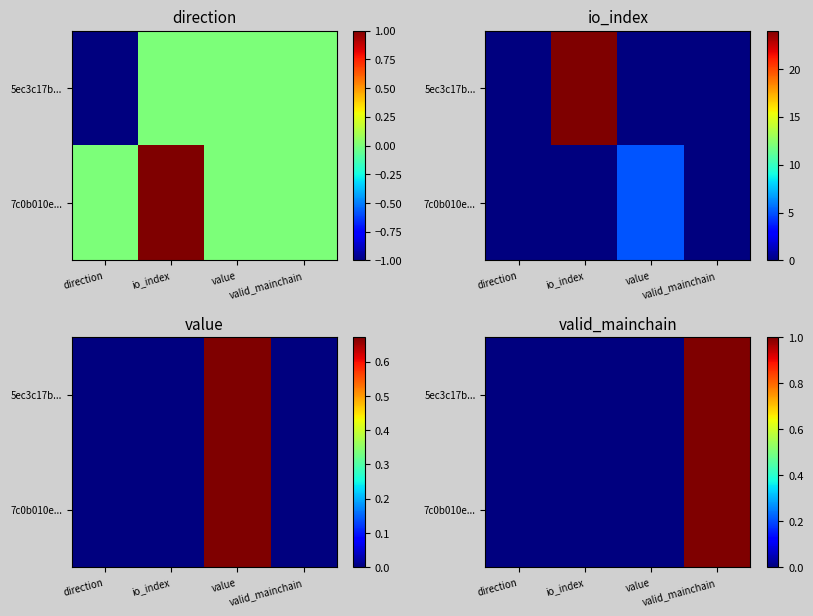

The value of 5ec3c17b... at value is 1. True or false?

False